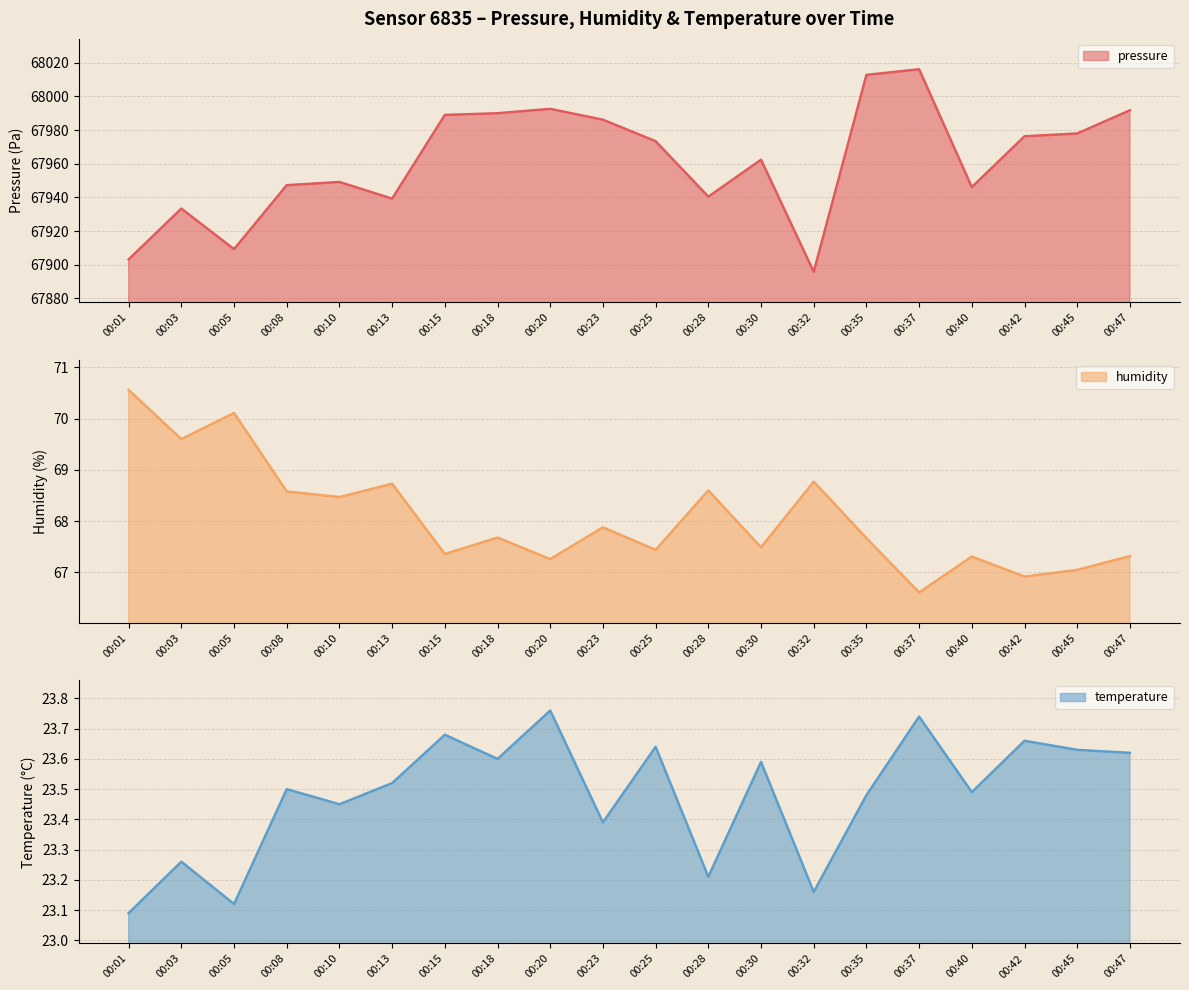

Does the chart display data point markers on the line(s)?

No